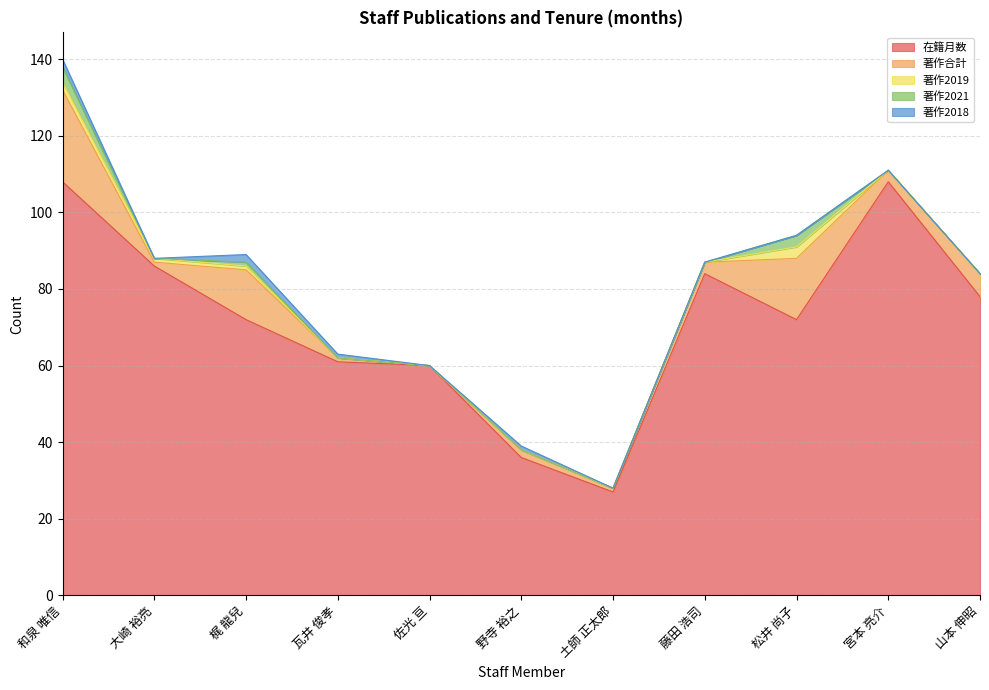

Where is 在籍月数 nearest to the value 67?

梶 龍兒